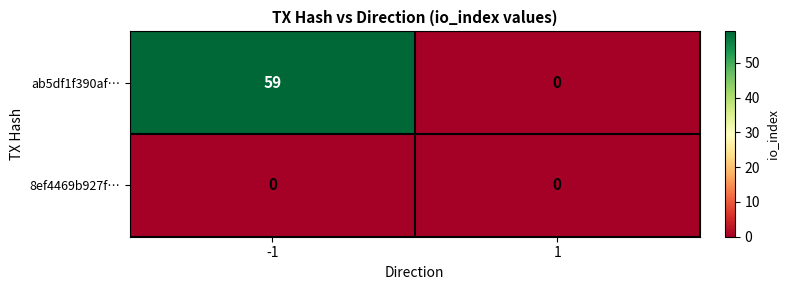

What is the difference between the ab5df1f390af… values at -1 and 1?

59